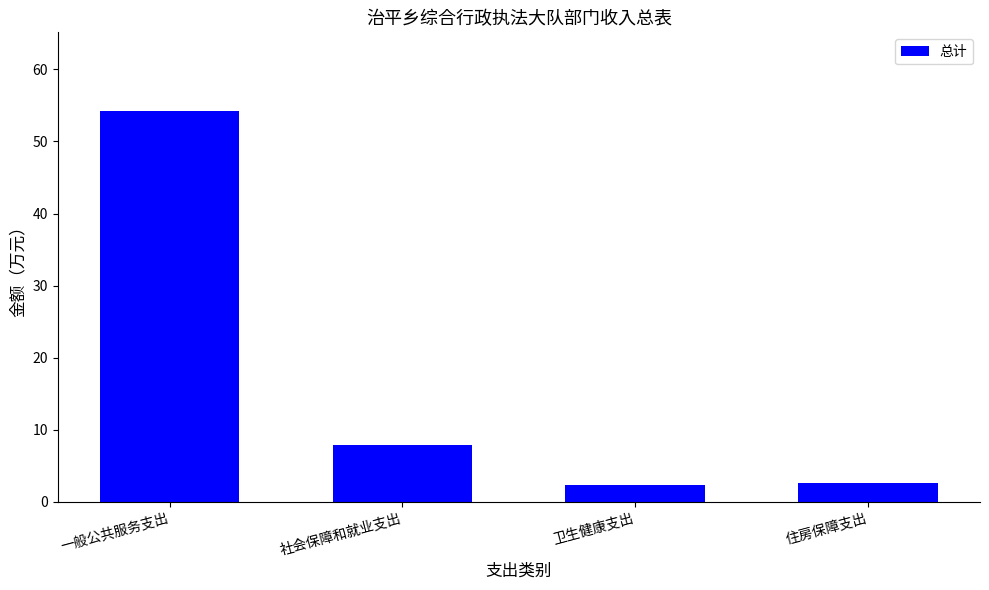

Is it true that the value at 社会保障和就业支出 is 3.7?

False